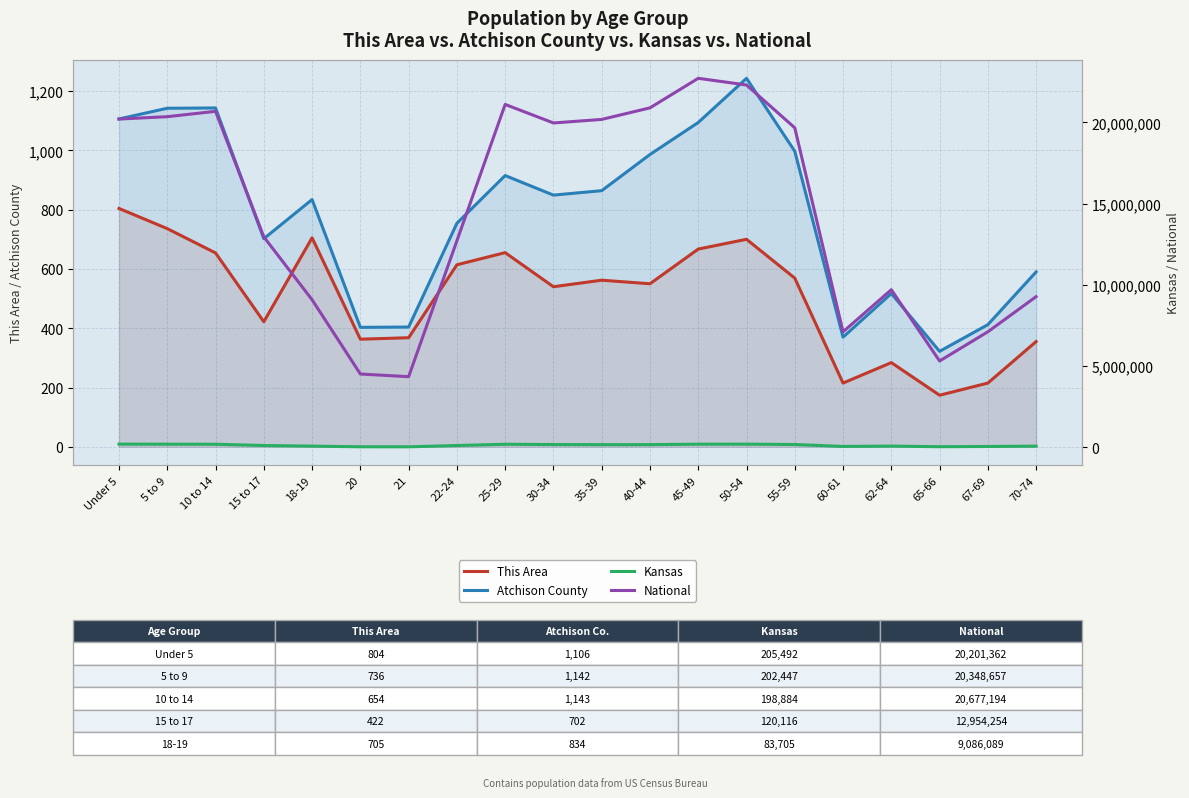

The Kansas series shows 82634 at 70-74. True or false?

True